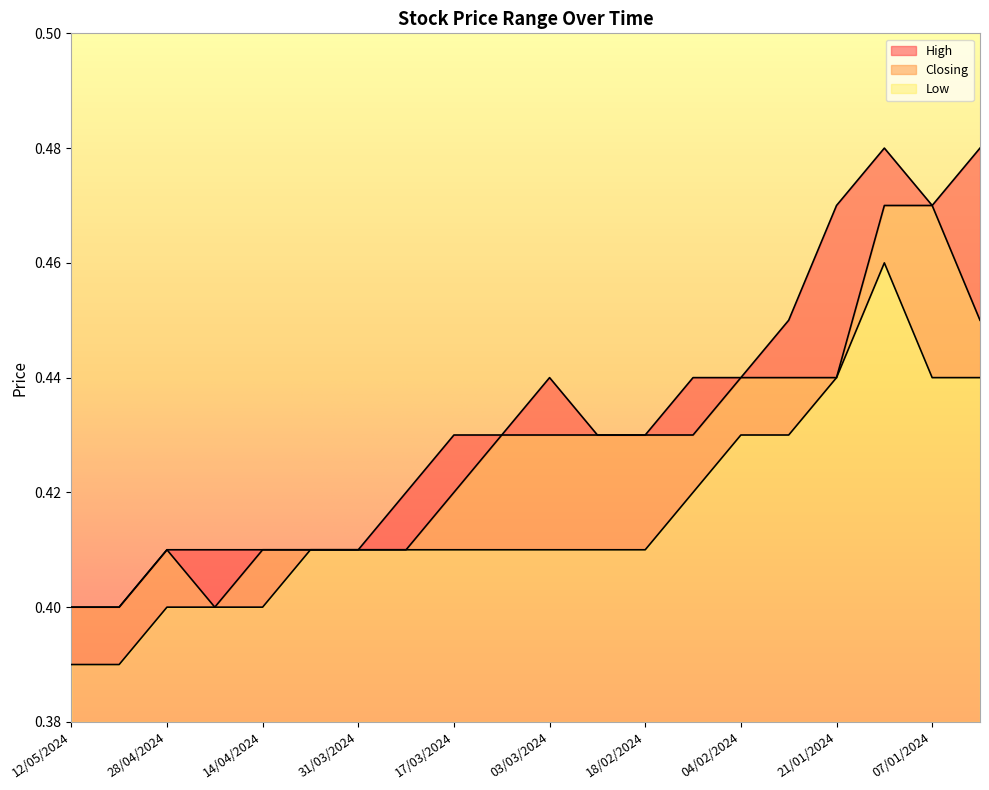

What is the total value across all series at 25/02/2024?

1.3